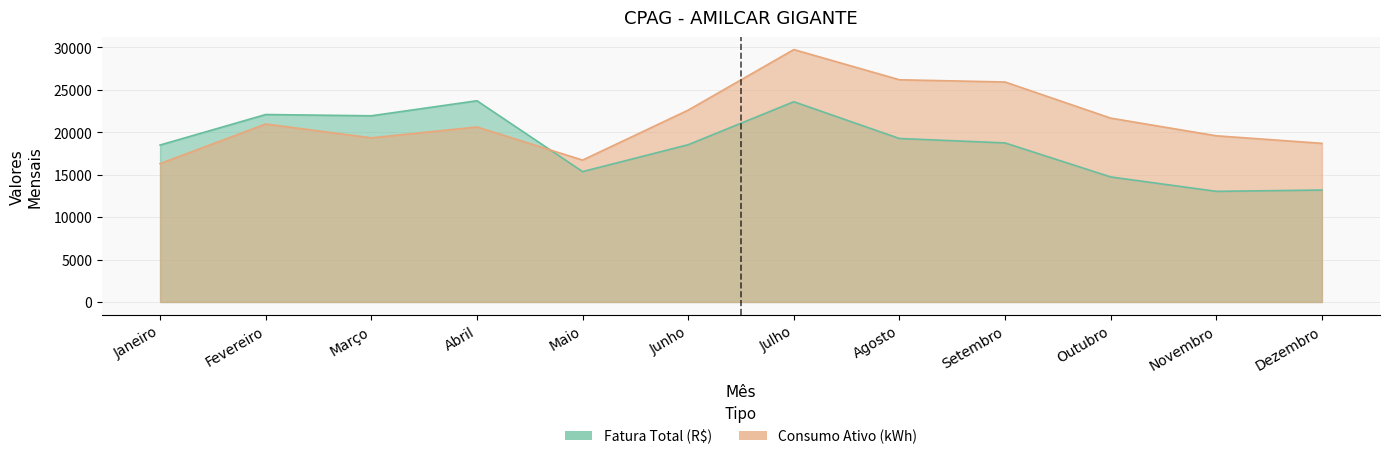

True or false: Fatura Total (R$) has more than 2 interior local peaks.

True